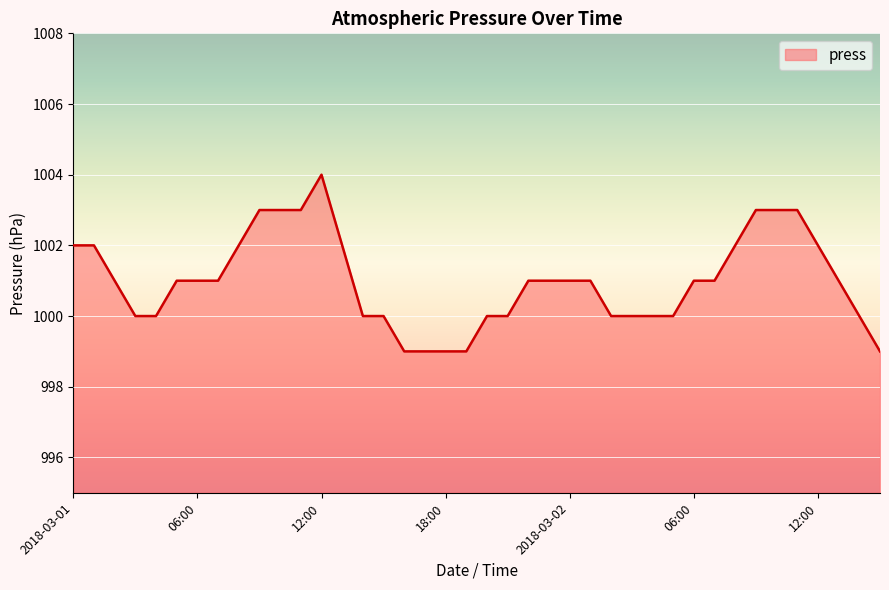

What is the smallest value displayed?

999